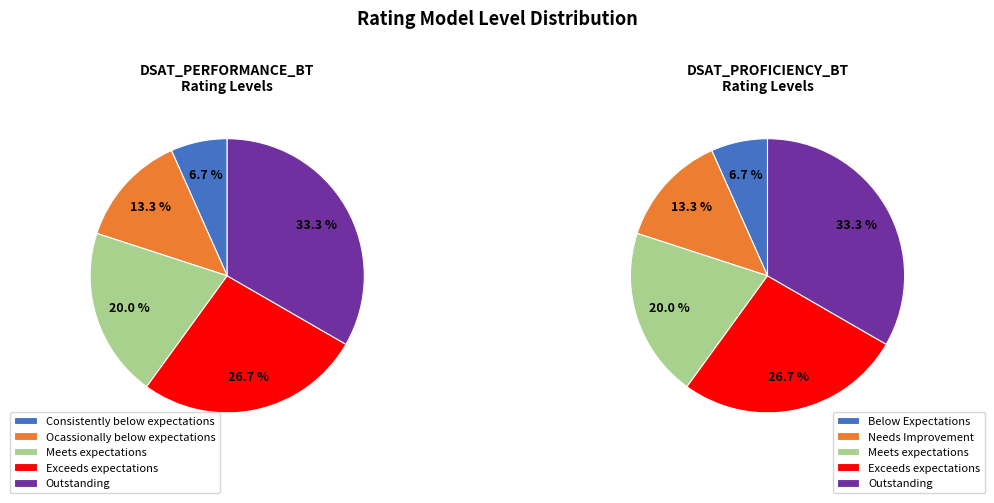

How many slices are in this pie chart?

5